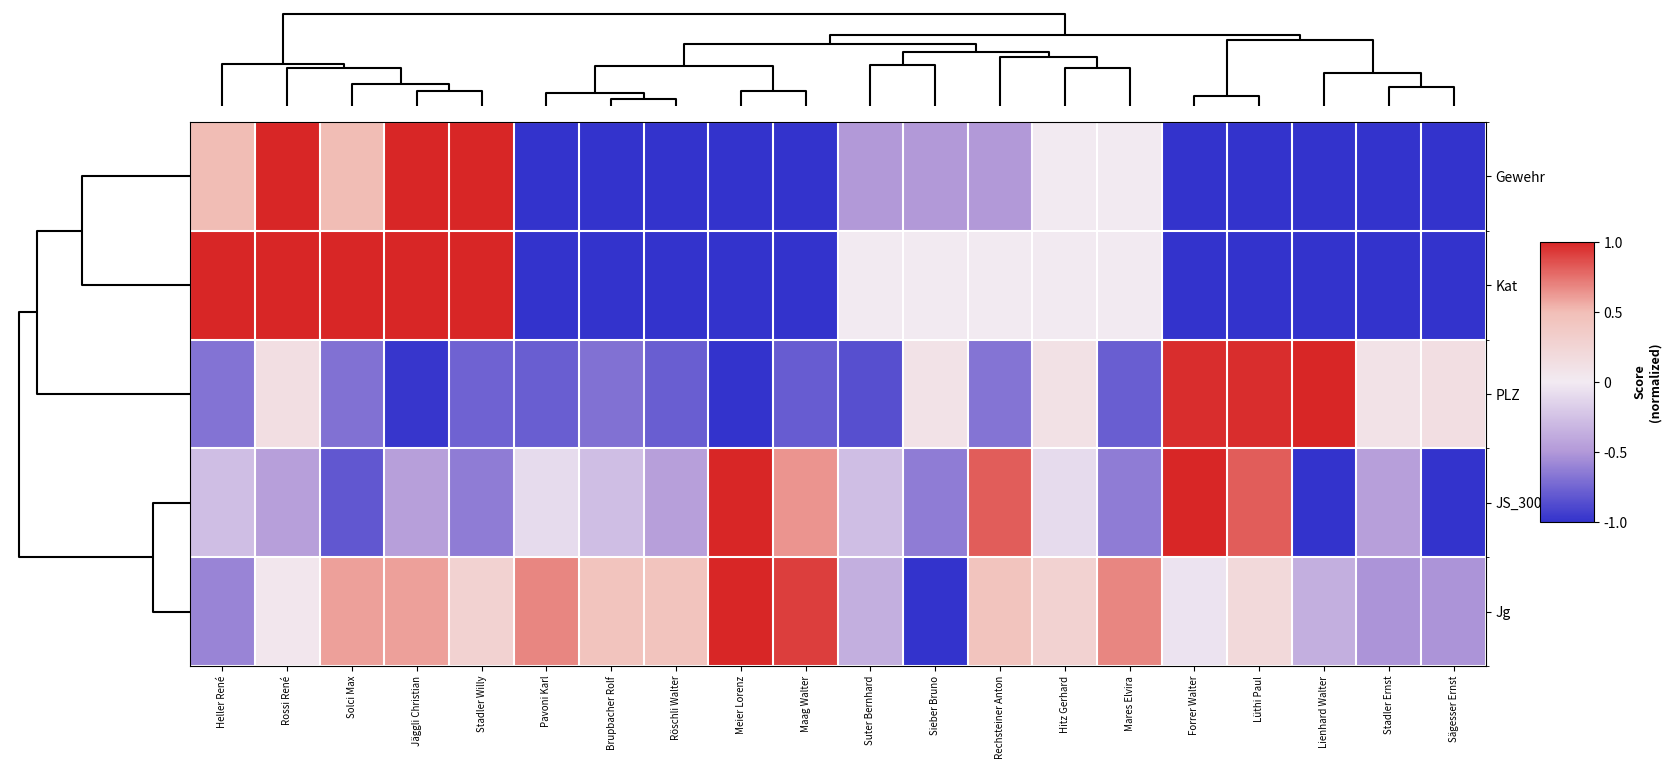

Reading right to left, list all the values displayed in this chart.

Gewehr: Sägesser Ernst=-1.0	Stadler Ernst=-1.0	Lienhard Walter=-1.0	Lüthi Paul=-1.0	Forrer Walter=-1.0	Mares Elvira=0.0	Hitz Gerhard=0.0	Rechsteiner Anton=-0.5	Sieber Bruno=-0.5	Suter Bernhard=-0.5	Maag Walter=-1.0	Meier Lorenz=-1.0	Röschli Walter=-1.0	Brupbacher Rolf=-1.0	Pavoni Karl=-1.0	Stadler Willy=1.0	Jäggli Christian=1.0	Solci Max=0.5	Rossi René=1.0	Heller René=0.5
Kat: Sägesser Ernst=-1.0	Stadler Ernst=-1.0	Lienhard Walter=-1.0	Lüthi Paul=-1.0	Forrer Walter=-1.0	Mares Elvira=0.0	Hitz Gerhard=0.0	Rechsteiner Anton=0.0	Sieber Bruno=0.0	Suter Bernhard=0.0	Maag Walter=-1.0	Meier Lorenz=-1.0	Röschli Walter=-1.0	Brupbacher Rolf=-1.0	Pavoni Karl=-1.0	Stadler Willy=1.0	Jäggli Christian=1.0	Solci Max=1.0	Rossi René=1.0	Heller René=1.0
PLZ: Sägesser Ernst=0.1	Stadler Ernst=0.1	Lienhard Walter=1.0	Lüthi Paul=1.0	Forrer Walter=1.0	Mares Elvira=-0.8	Hitz Gerhard=0.1	Rechsteiner Anton=-0.7	Sieber Bruno=0.1	Suter Bernhard=-0.9	Maag Walter=-0.8	Meier Lorenz=-1.0	Röschli Walter=-0.8	Brupbacher Rolf=-0.7	Pavoni Karl=-0.8	Stadler Willy=-0.8	Jäggli Christian=-1.0	Solci Max=-0.7	Rossi René=0.1	Heller René=-0.7
JS_300m: Sägesser Ernst=-1.0	Stadler Ernst=-0.5	Lienhard Walter=-1.0	Lüthi Paul=0.8	Forrer Walter=1.0	Mares Elvira=-0.6	Hitz Gerhard=-0.1	Rechsteiner Anton=0.8	Sieber Bruno=-0.6	Suter Bernhard=-0.3	Maag Walter=0.6	Meier Lorenz=1.0	Röschli Walter=-0.5	Brupbacher Rolf=-0.3	Pavoni Karl=-0.1	Stadler Willy=-0.6	Jäggli Christian=-0.5	Solci Max=-0.8	Rossi René=-0.5	Heller René=-0.3
Jg: Sägesser Ernst=-0.5	Stadler Ernst=-0.5	Lienhard Walter=-0.4	Lüthi Paul=0.2	Forrer Walter=-0.0	Mares Elvira=0.7	Hitz Gerhard=0.3	Rechsteiner Anton=0.4	Sieber Bruno=-1.0	Suter Bernhard=-0.4	Maag Walter=0.9	Meier Lorenz=1.0	Röschli Walter=0.4	Brupbacher Rolf=0.4	Pavoni Karl=0.7	Stadler Willy=0.3	Jäggli Christian=0.6	Solci Max=0.6	Rossi René=0.0	Heller René=-0.6